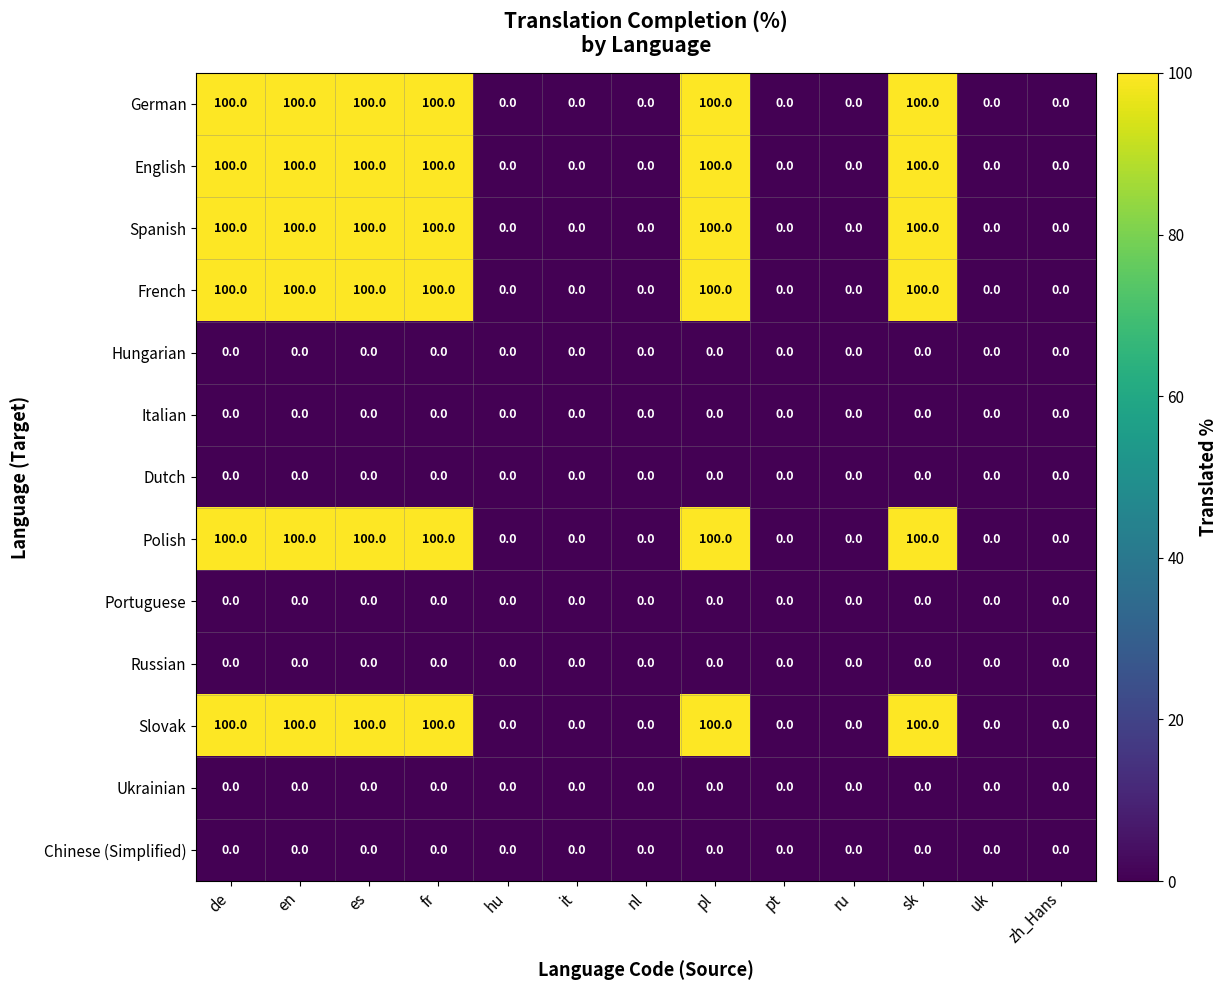

What is the difference between the Slovak values at uk and de?

100